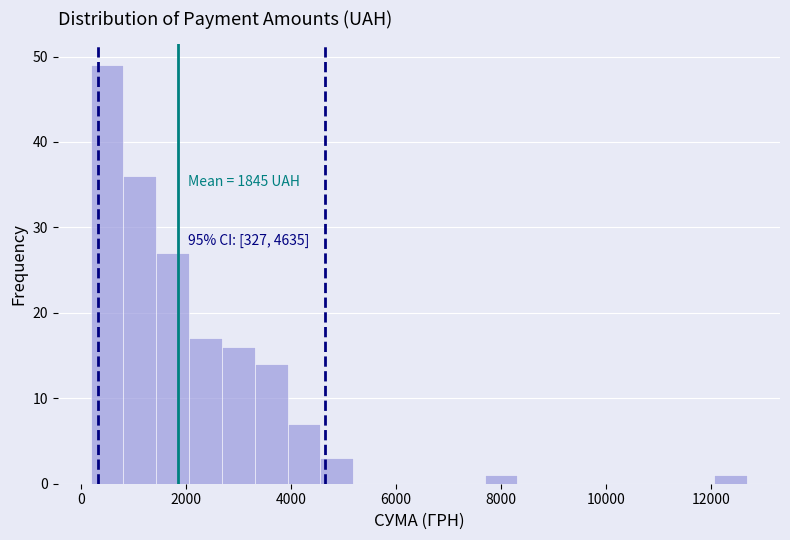

Around what value on the x-axis is the tallest bar? Give the approximate position of its centre, as read against the axis.

400